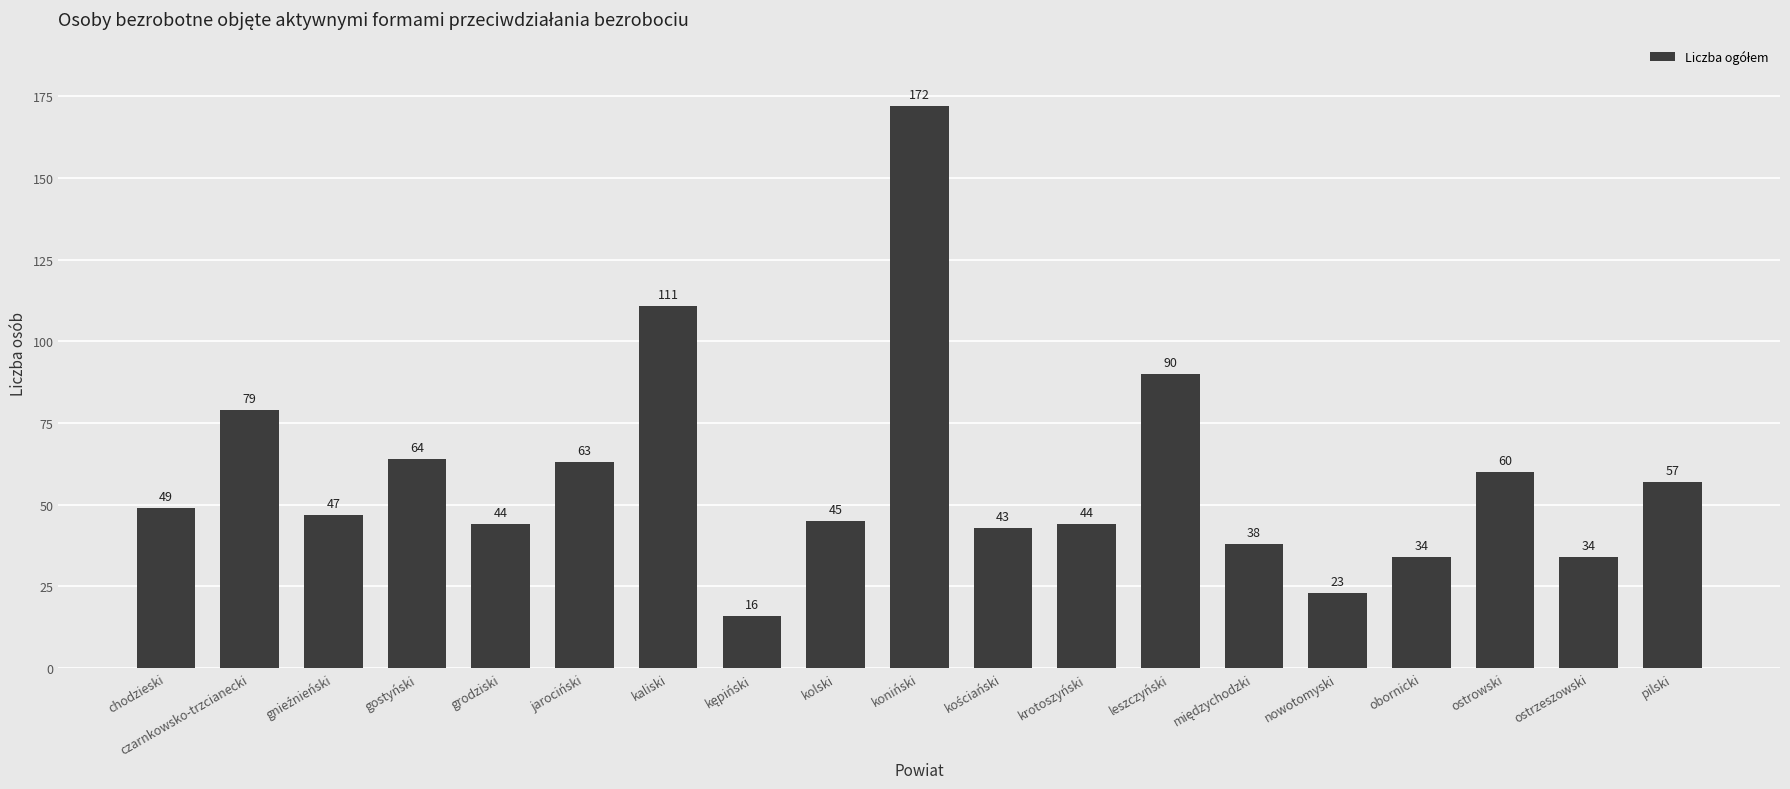

Count the number of data series in this chart.

1